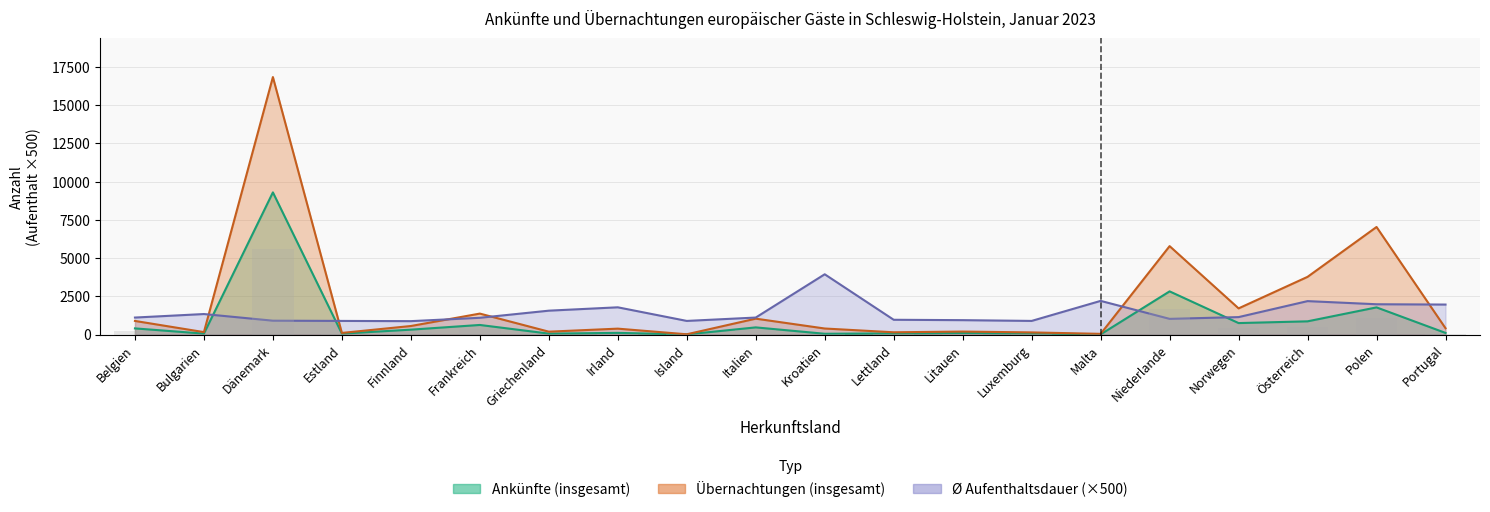

What is the maximum value for Übernachtungen (insgesamt)?

16836.0